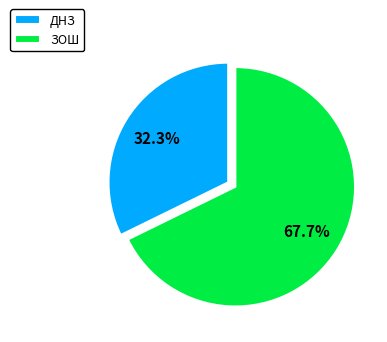

To the nearest percent, what is the average slice percentage?

50%